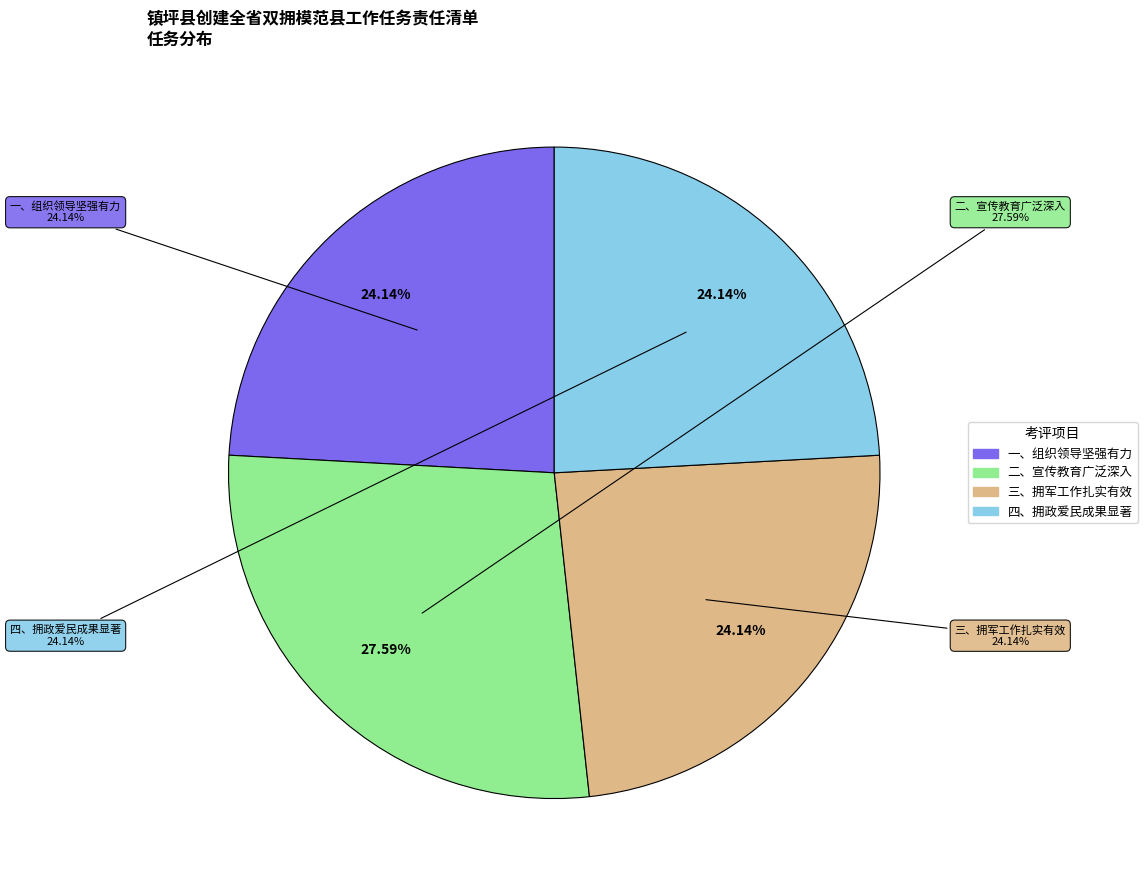

Approximately how many times larger is the value at 四、拥政爱民成果显著 compared to 三、拥军工作扎实有效?

1.0